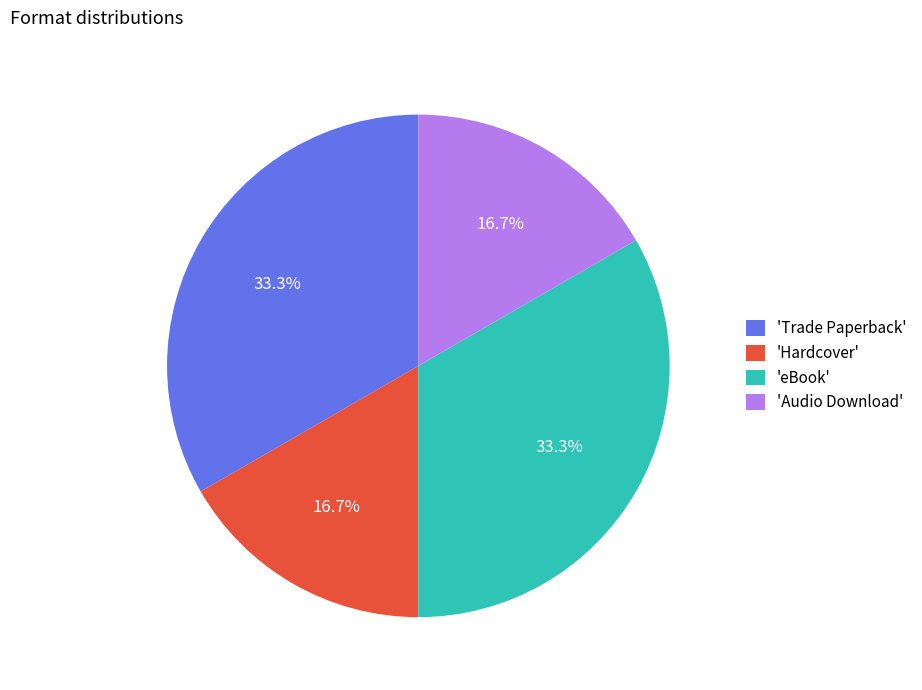

What is the total percentage of 'Hardcover' and 'eBook'?

50.0%